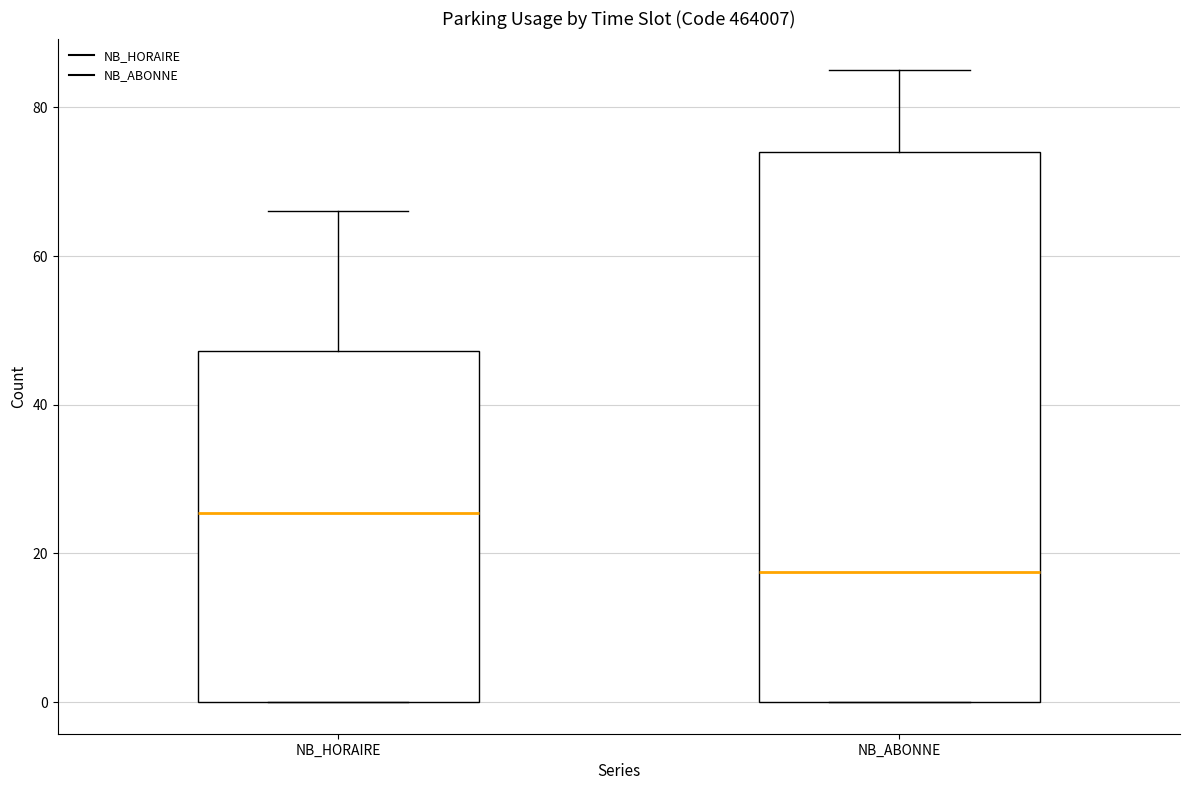

Reading left to right, transcribe this box plot: for each box, give where its median line is, the range the box spans, and where its two whiskers end, as read against the y-axis. The values are not printed on the chart, so give them approximately, as read against the axis.

NB_HORAIRE: median 26, box 0 to 48, whiskers 0 to 66
NB_ABONNE: median 18, box 0 to 74, whiskers 0 to 86